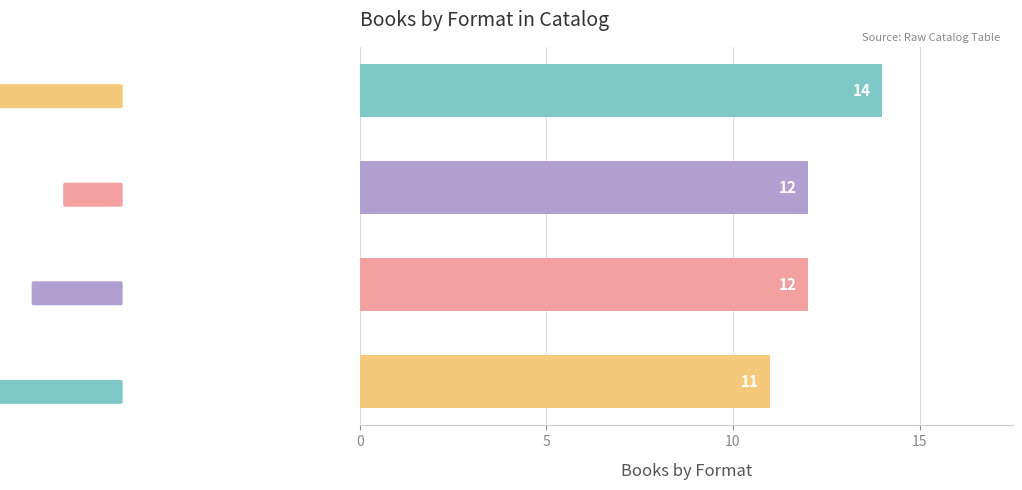

Which label corresponds to the smallest value in the chart?

Audio Download